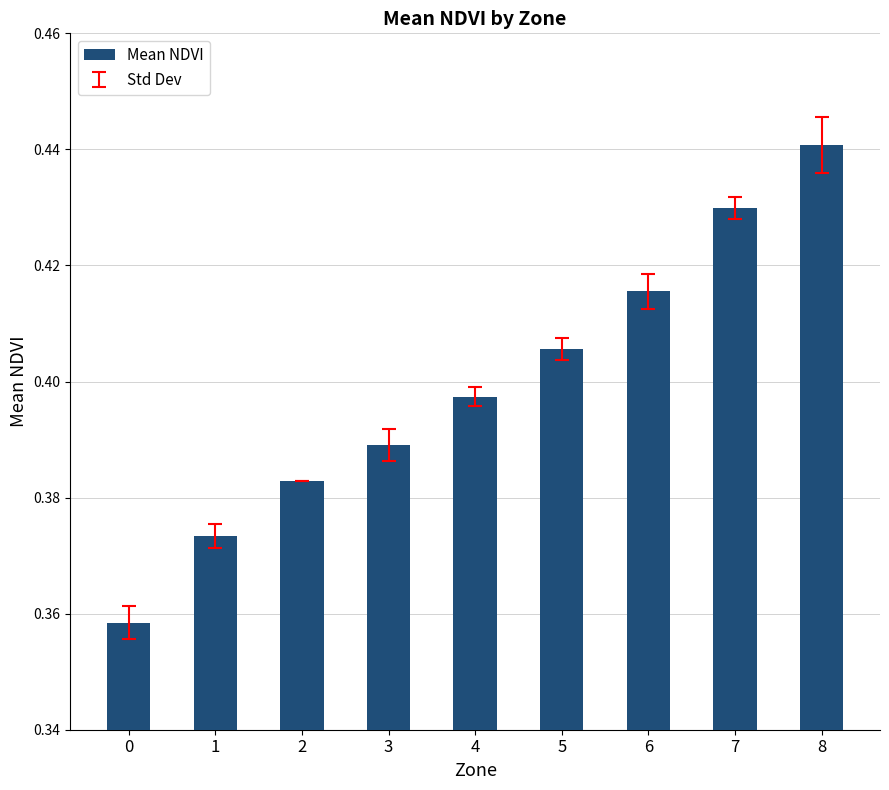

How many values are between 0 and 1?

9